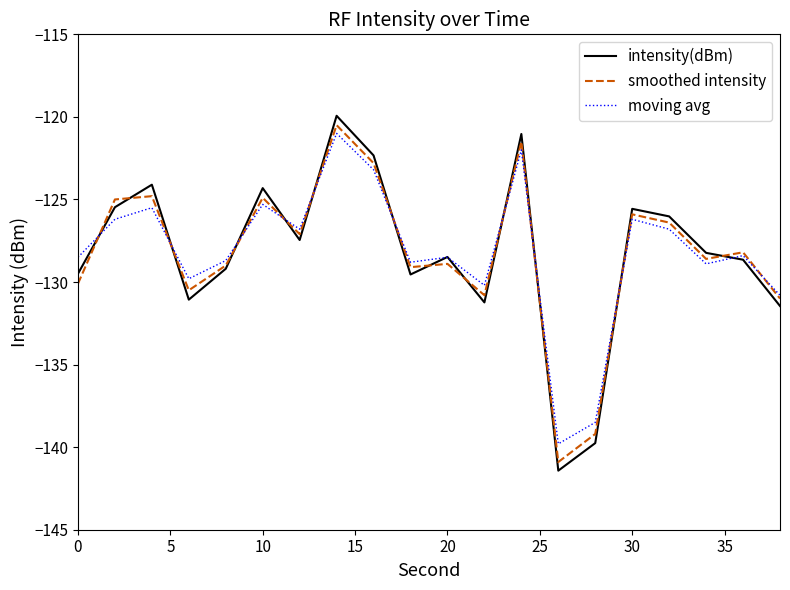

What is the highest value of the moving avg series?

-121.0